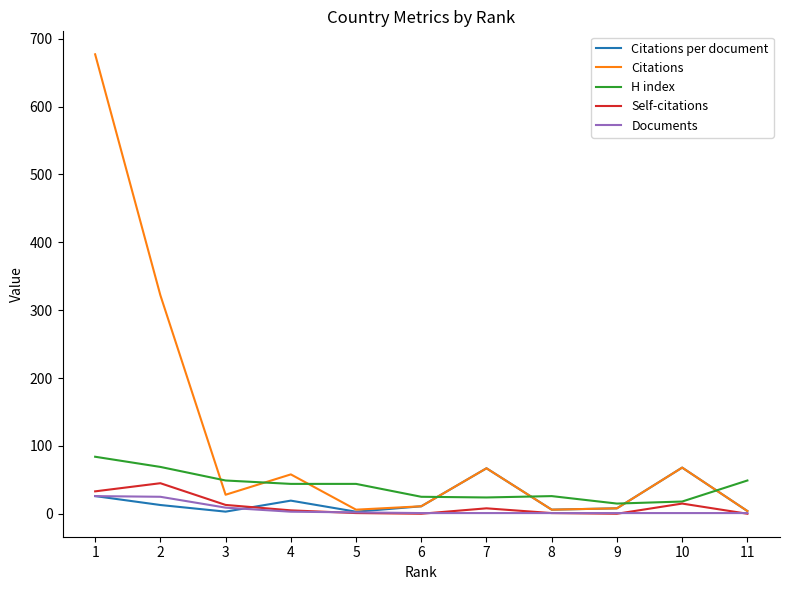

Which series has the widest spread of values?

Citations